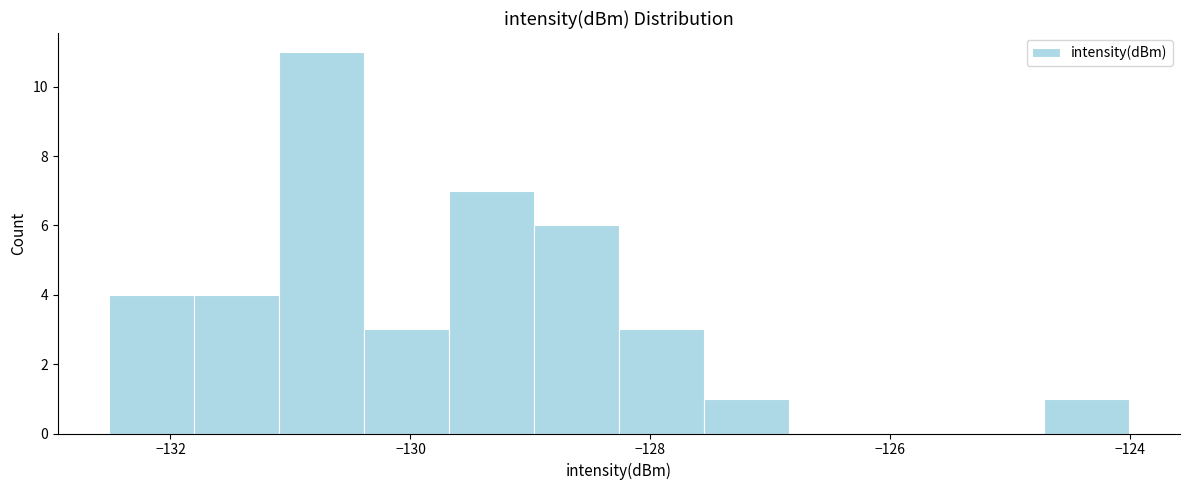

Around what value on the x-axis is the tallest bar? Give the approximate position of its centre, as read against the axis.

-130.8